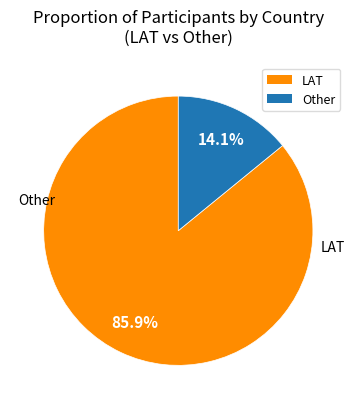

What percentage is NOT represented by LAT?

14.1%